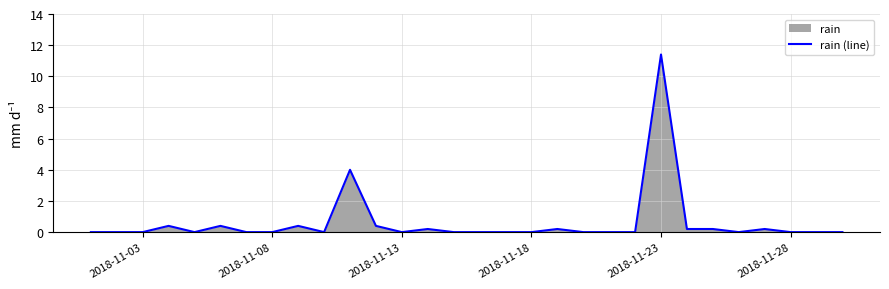

True or false: the data shows 11.4 at 2018-11-23.

True